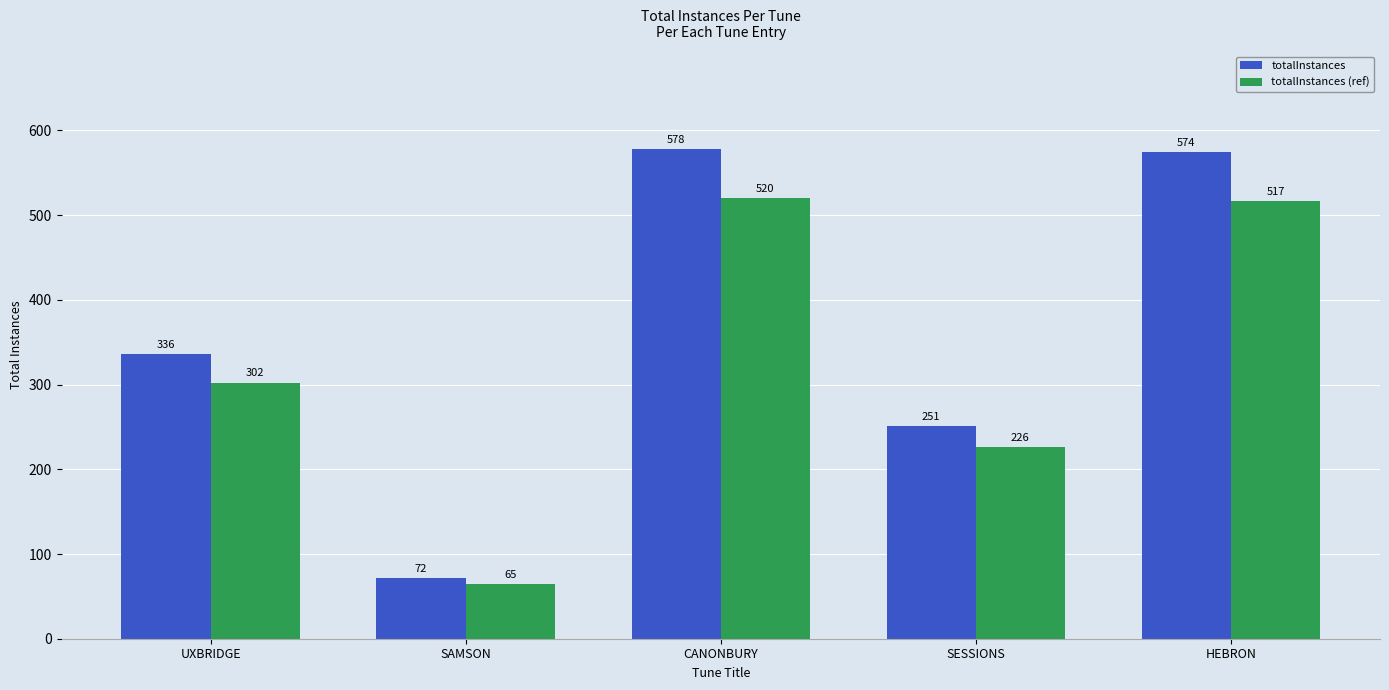

What is the difference between the totalInstances (ref) values at SAMSON and SESSIONS?

161.1